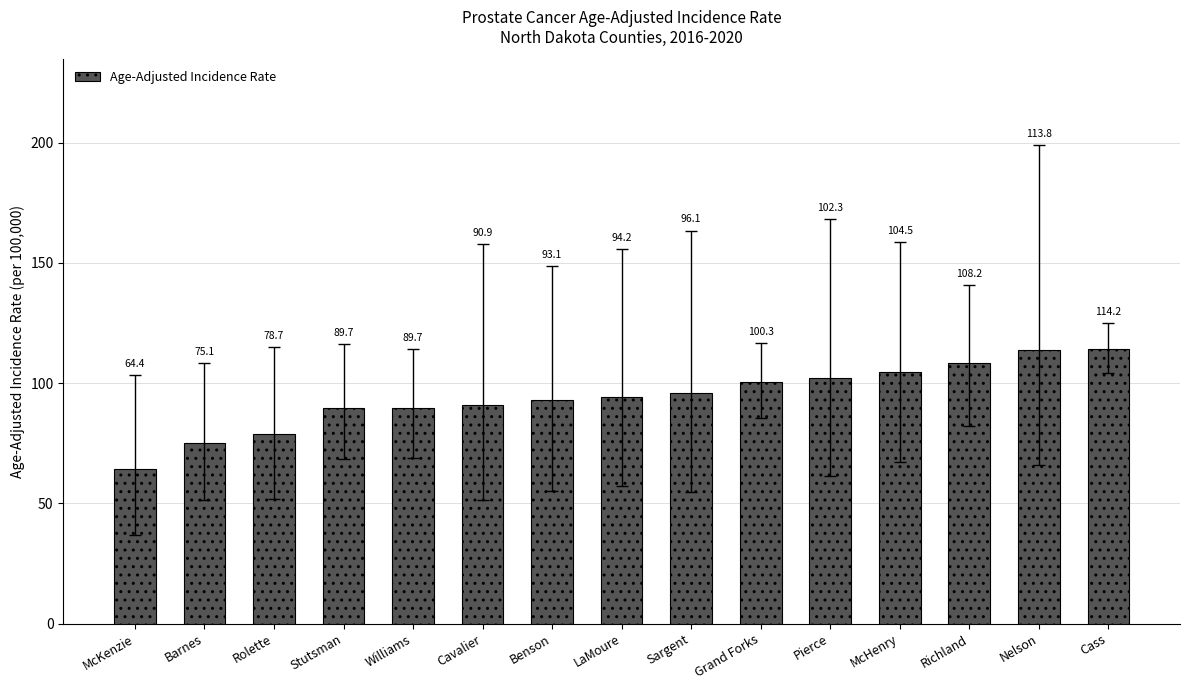

How many data points are less than 94?

7